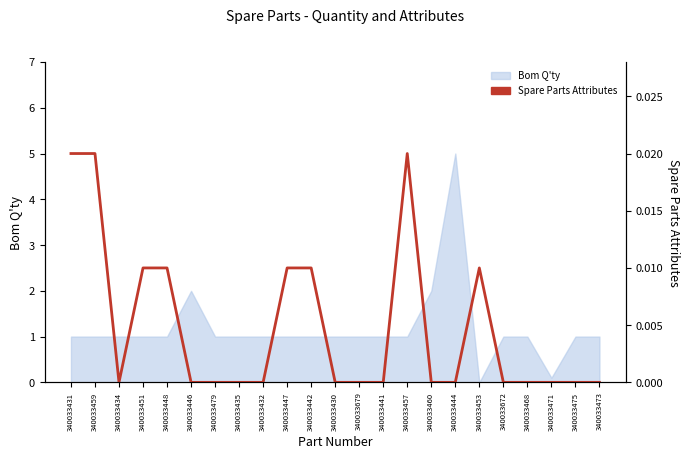

How many values exceed 0?

8